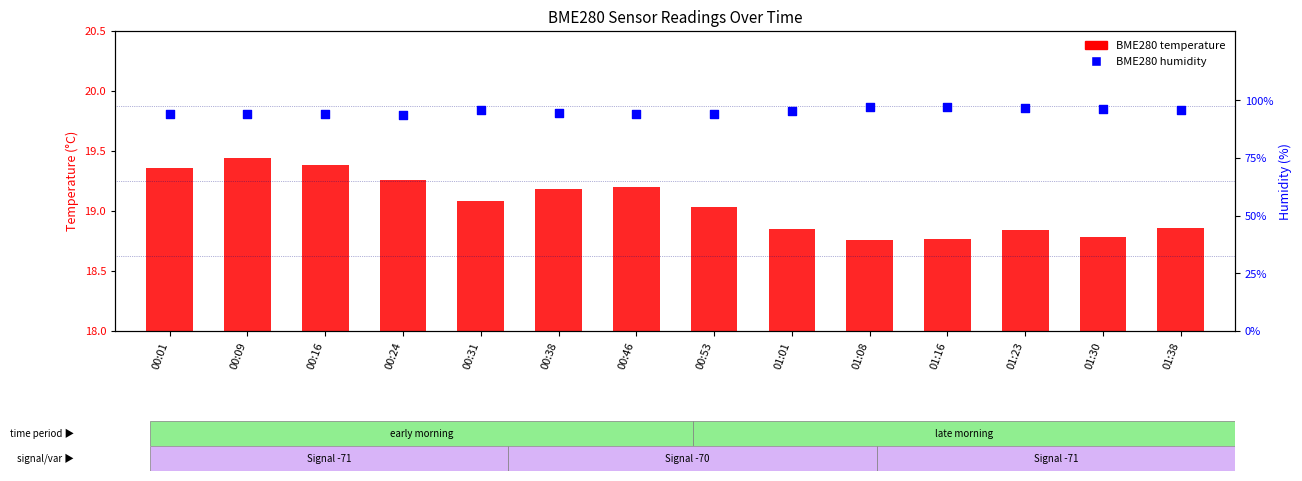

Which series contains the highest Y value?

BME280 humidity